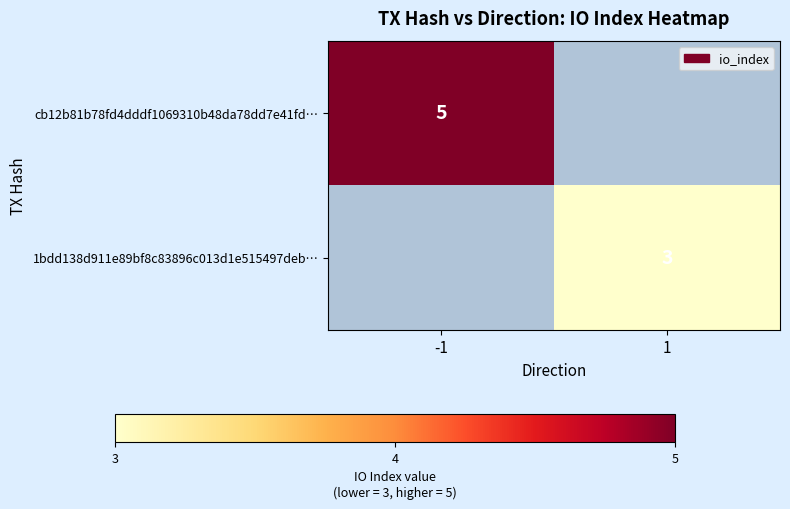

Is it true that 1bdd138d911e89bf8c83896c013d1e515497deb… equals 3 at 1?

True